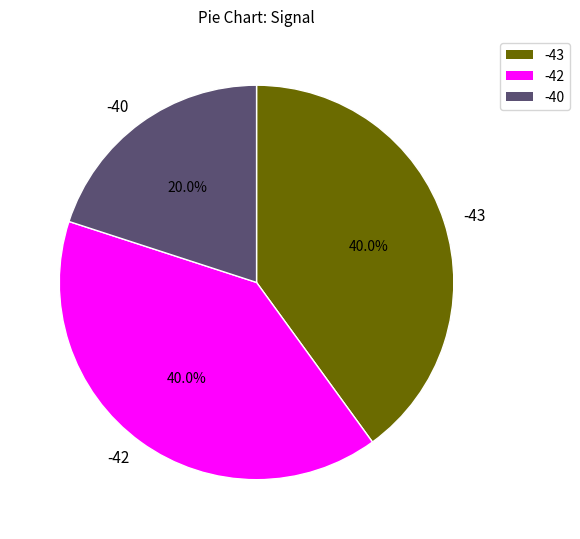

Does any single category account for the majority?

No